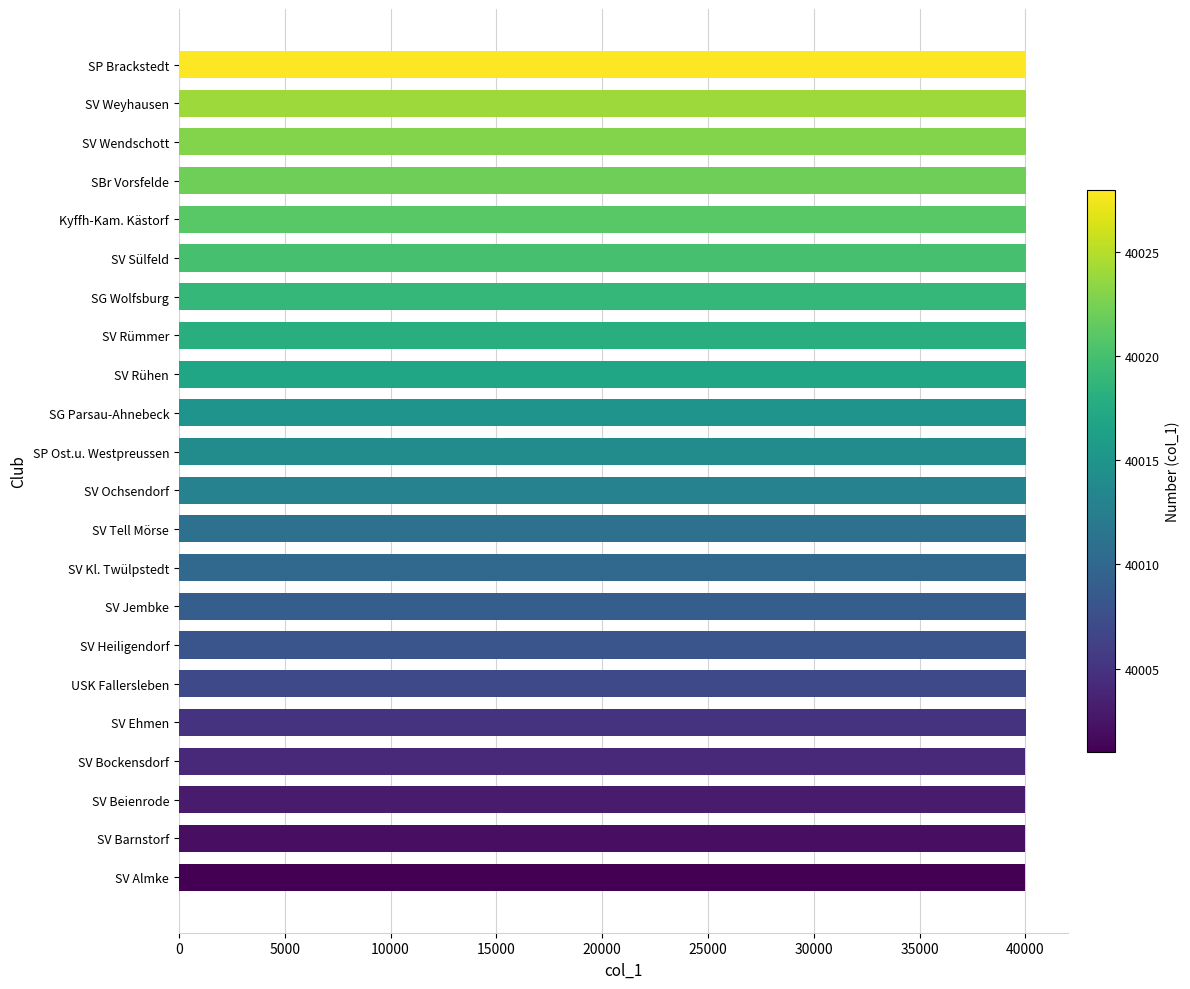

What is the label of the 16th bar from the top?

SV Heiligendorf